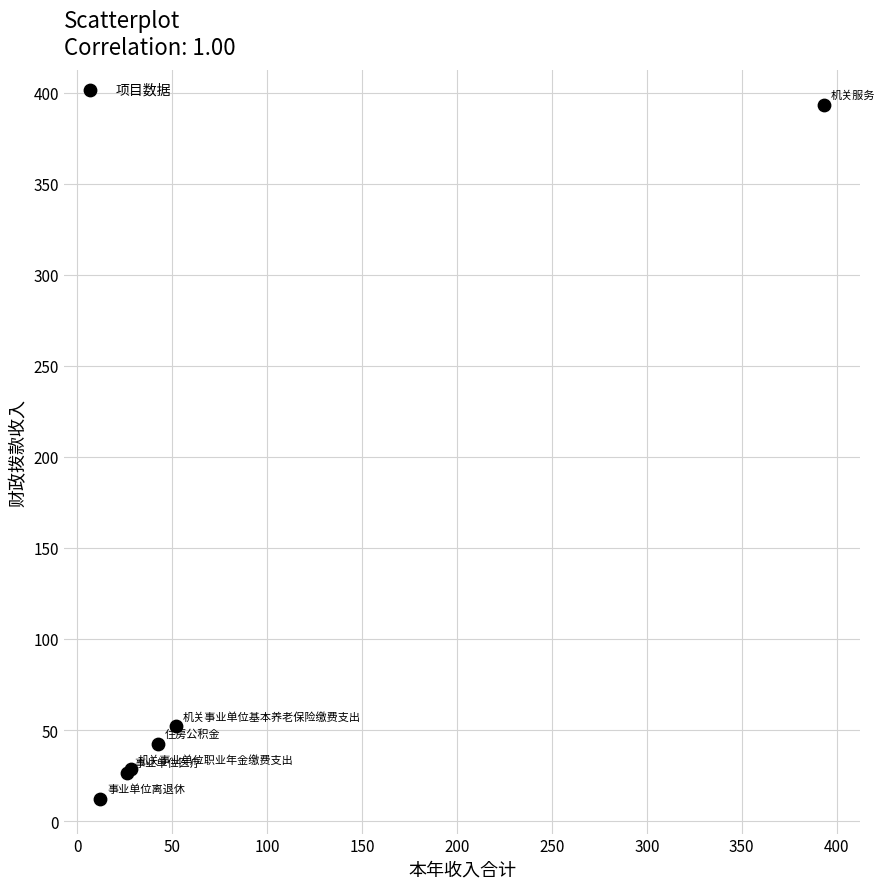

What Y value in the scatter plot is closest to 202?

52.0